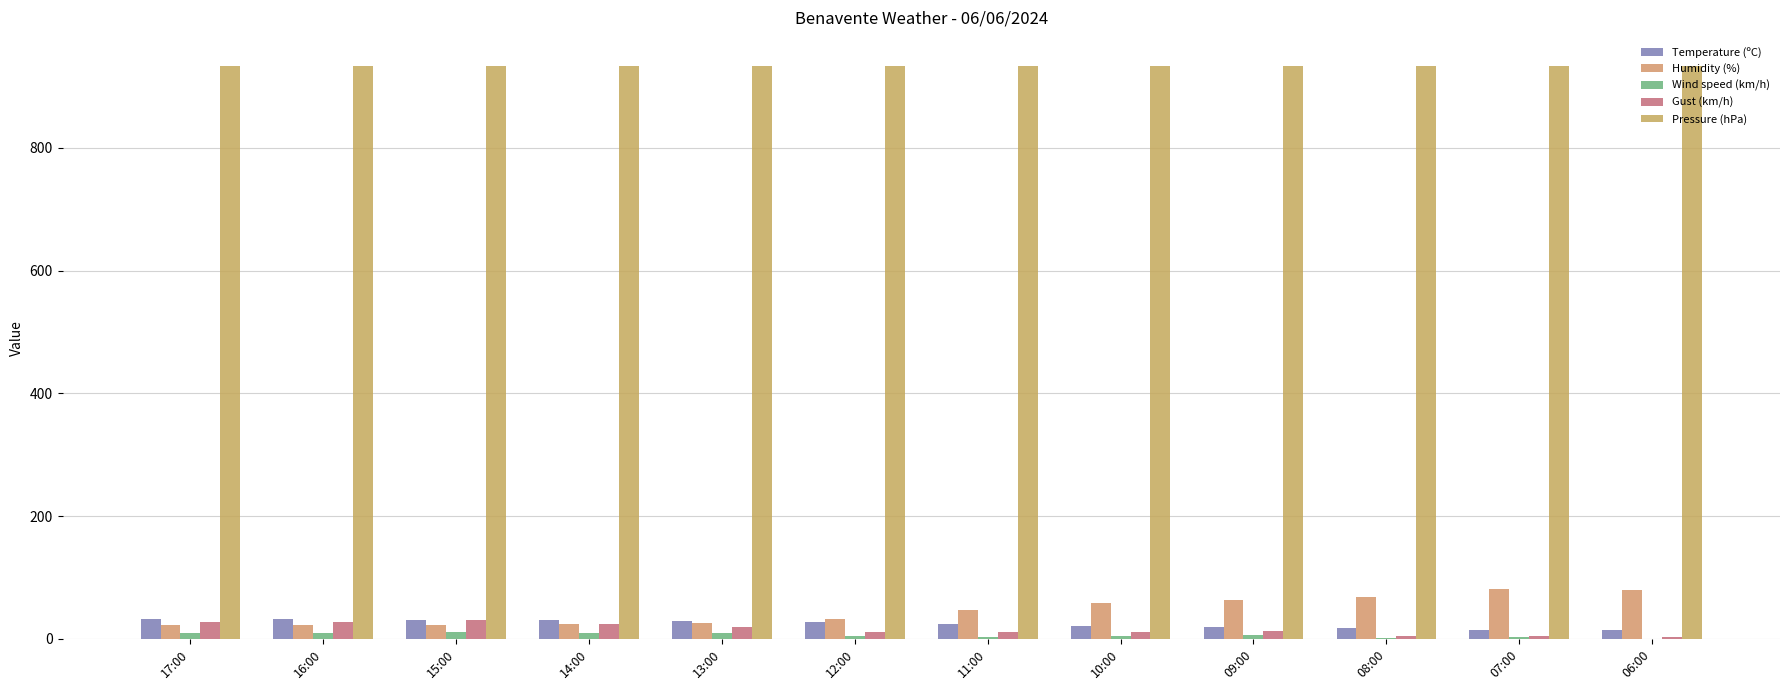

Are the bars horizontal?

No